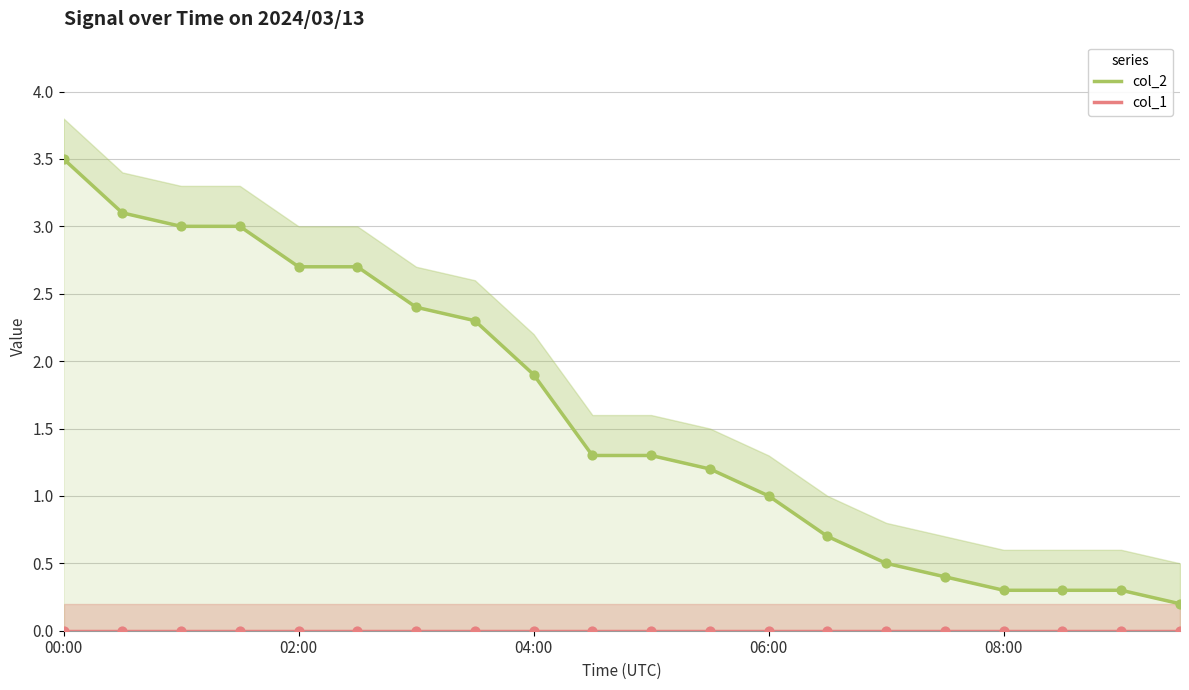

Which series reaches the maximum Y coordinate?

col_2